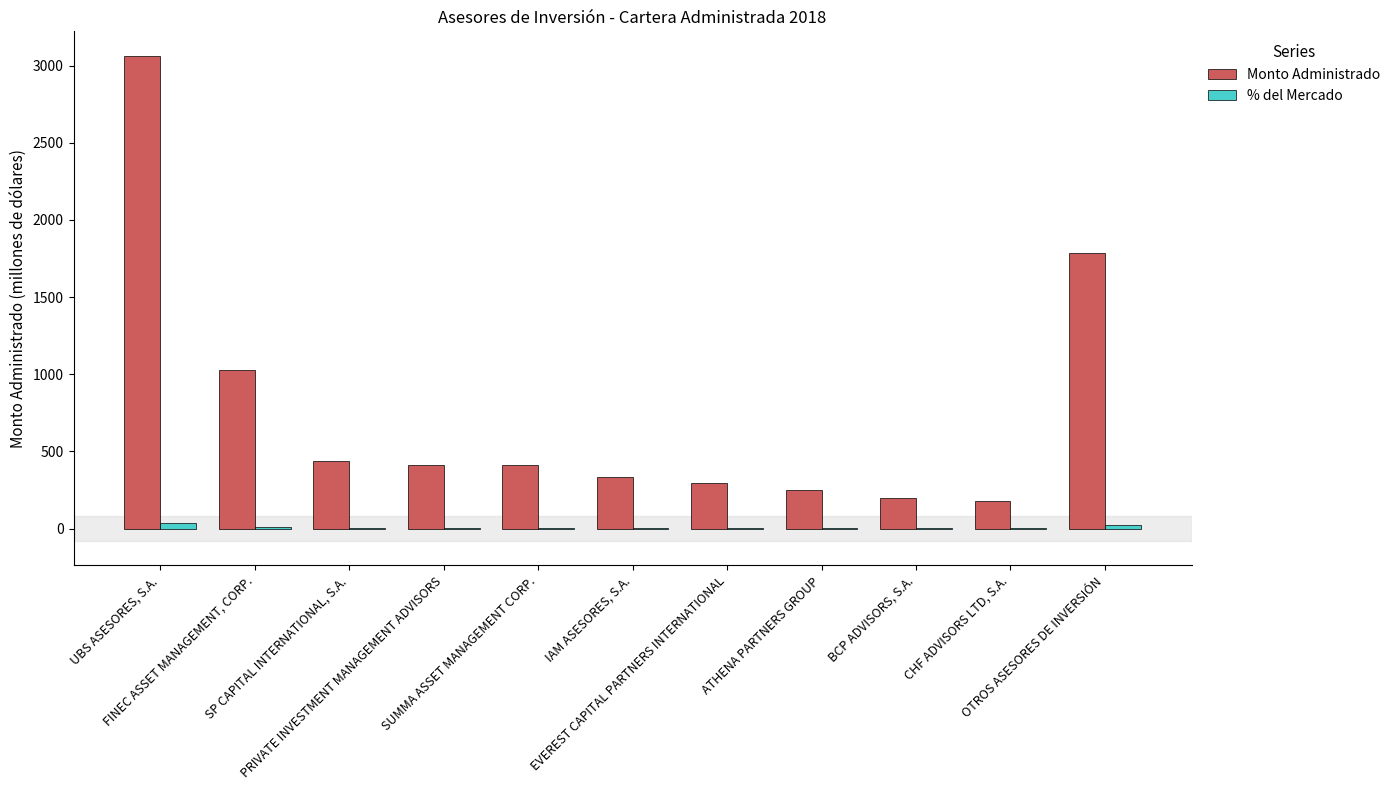

Which series has the largest total across all categories?

Monto Administrado